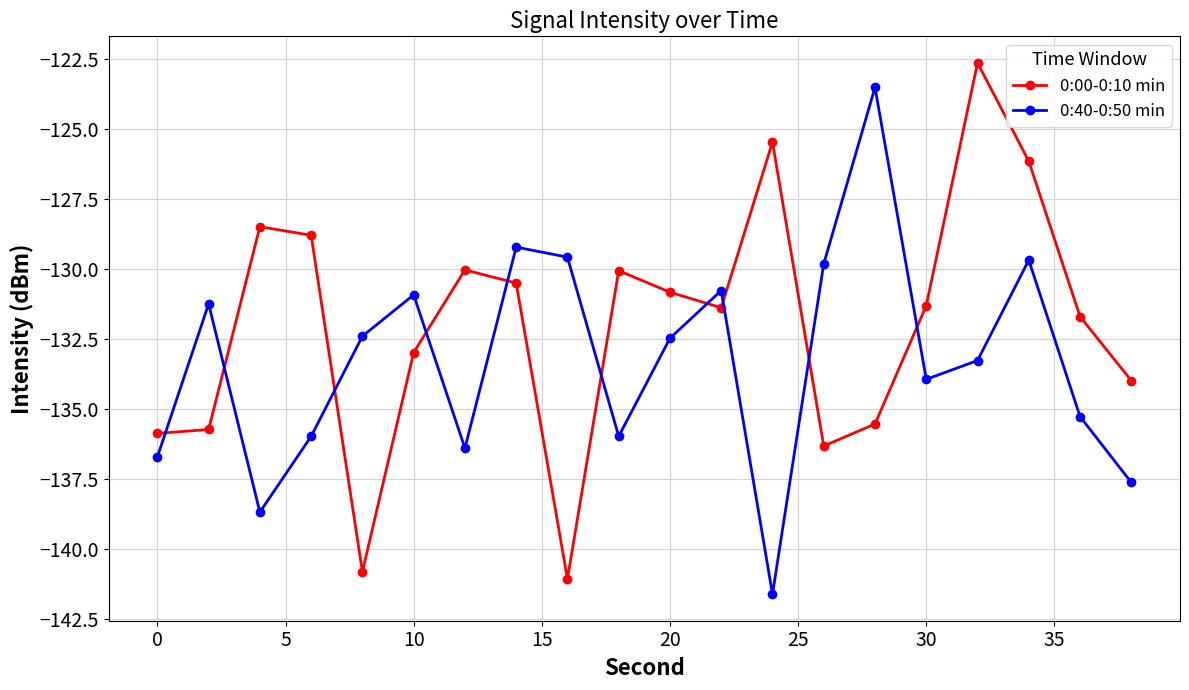

What is the sum of all 0:00-0:10 min values?

-2639.4